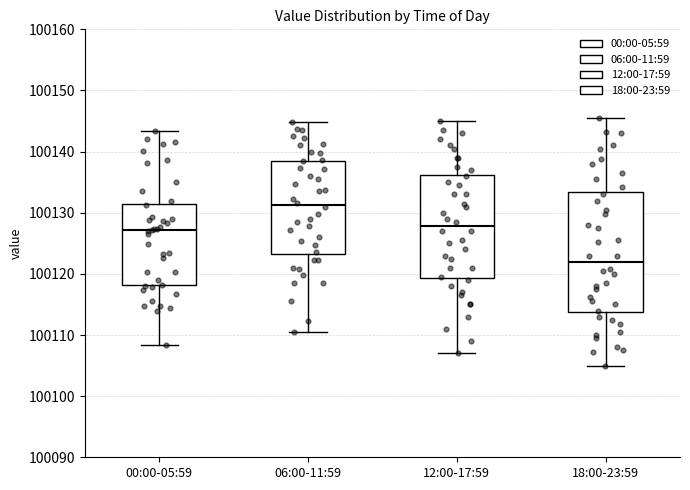

Which box's median line is the highest?

06:00-11:59